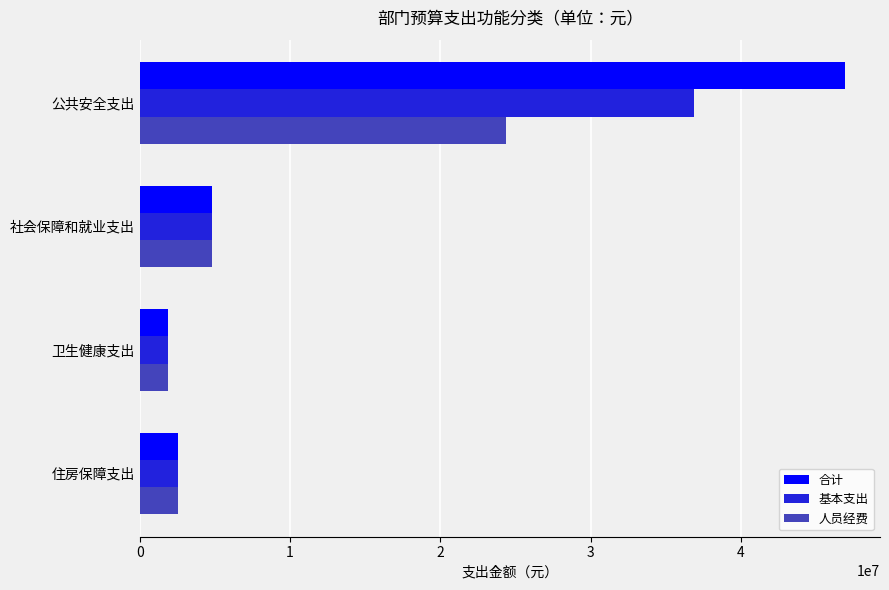

True or false: 人员经费 has a value of 39314660.6 at 公共安全支出.

False